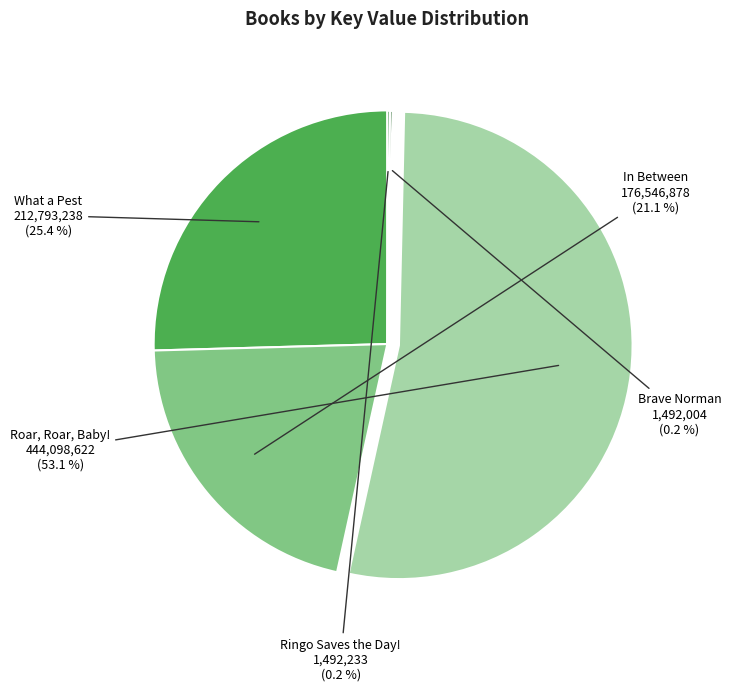

Is there a majority slice in this chart?

Yes